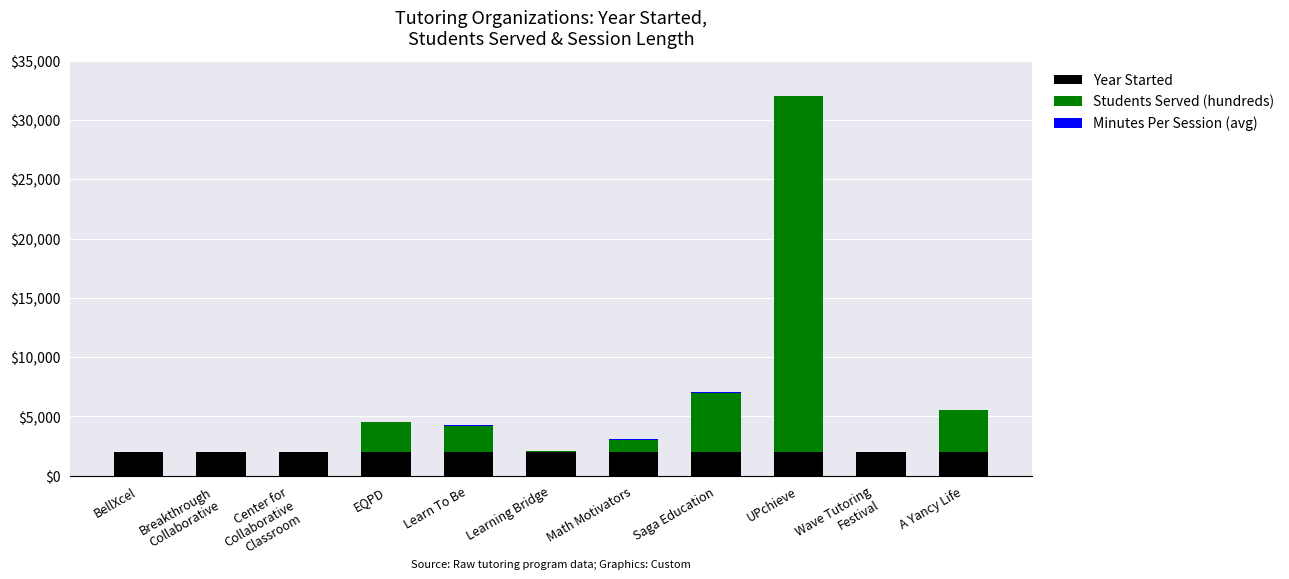

What is the maximum value for Year Started?

2020